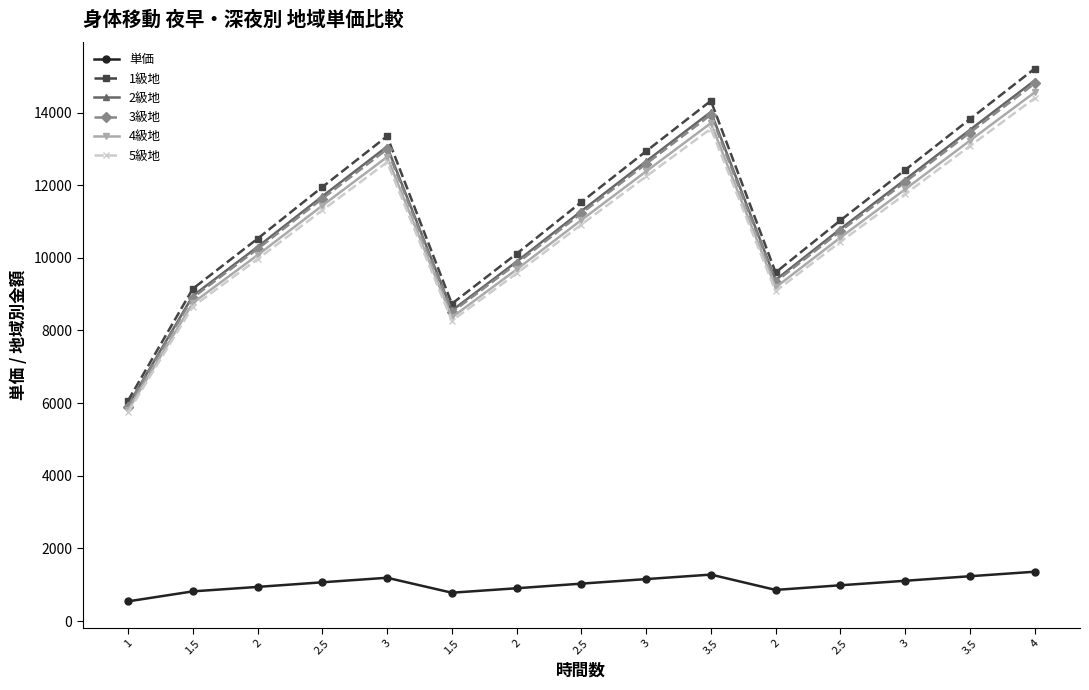

The 2級地 series shows 4512 at 2.5. True or false?

False